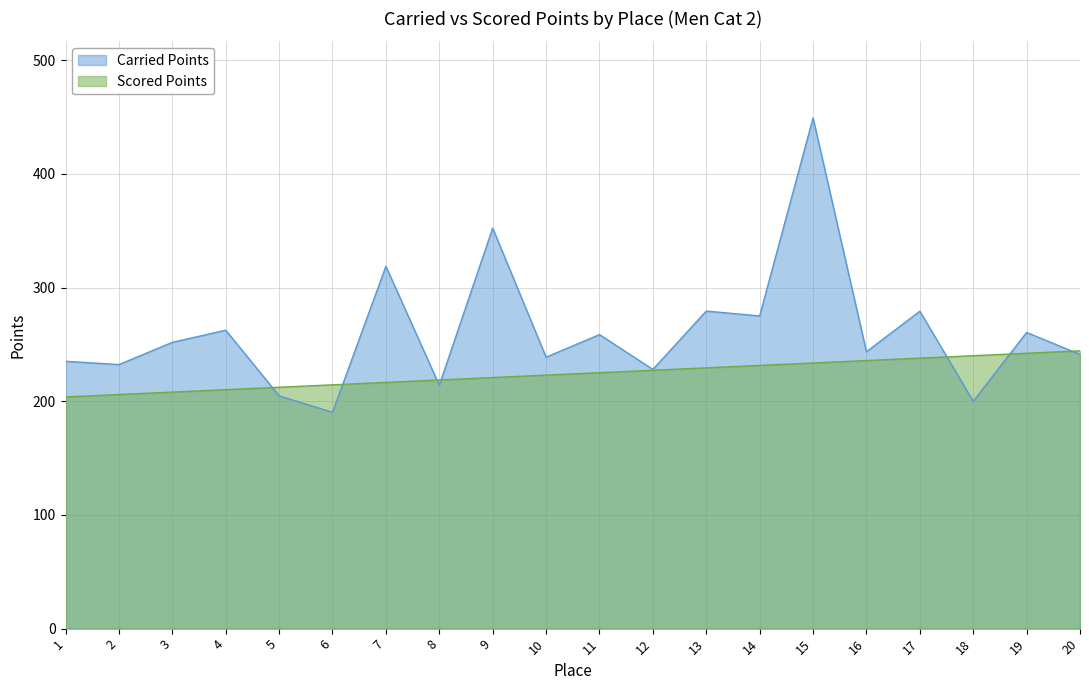

What is the lowest value of the Scored Points series?

203.8